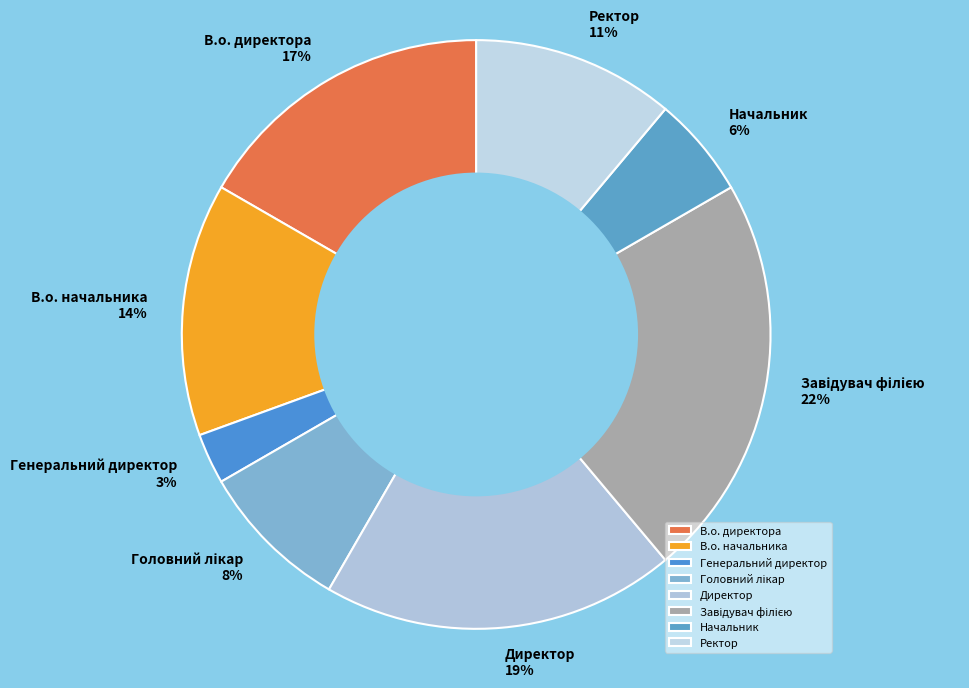

The Ректор slice represents 11% of the pie. True or false?

True